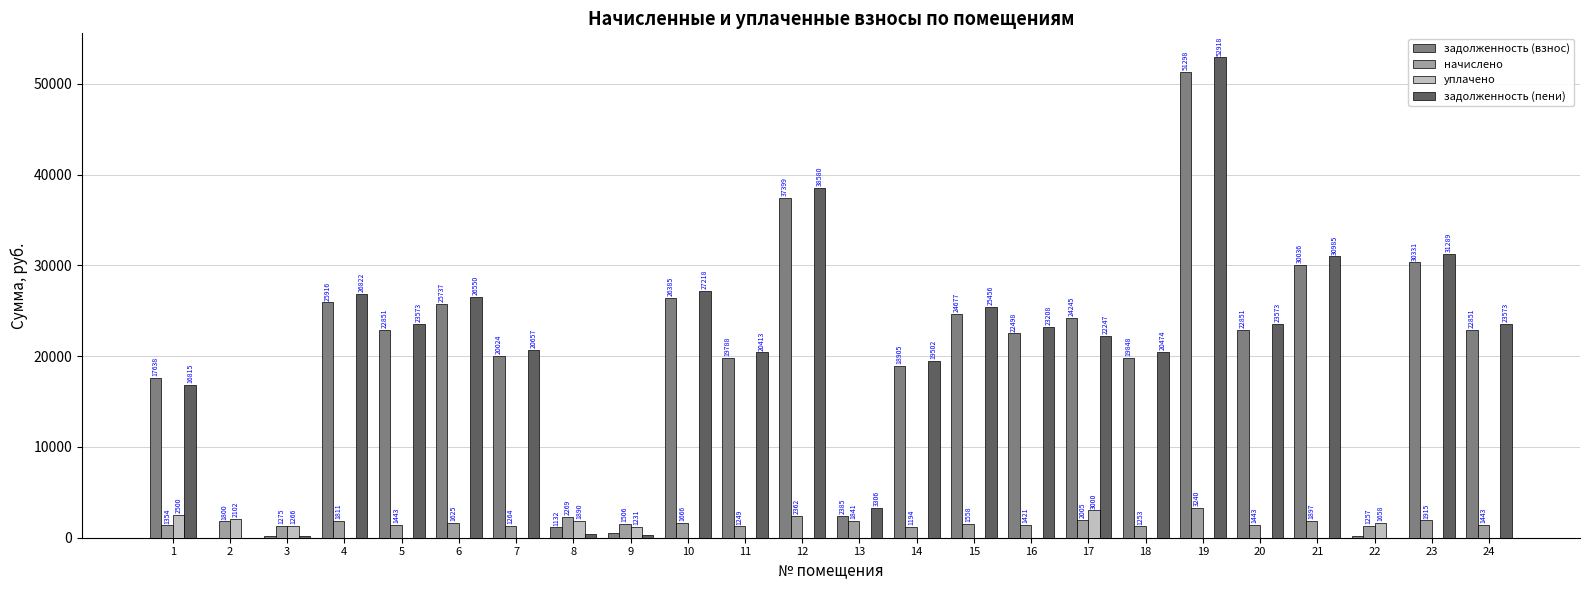

How many data points does each series have?

24